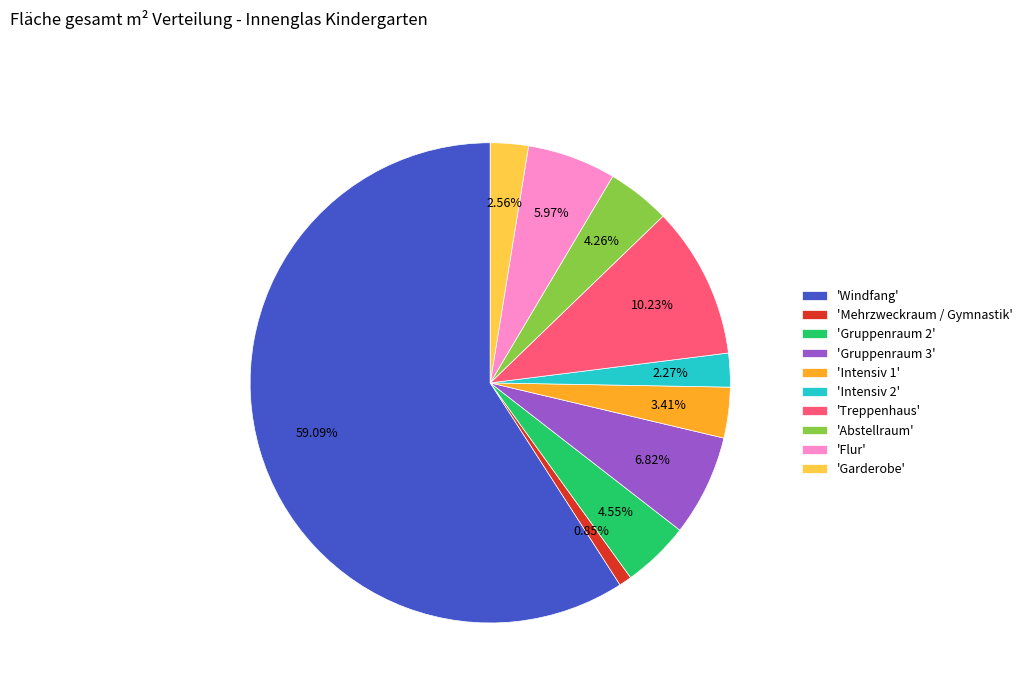

Does any single category account for the majority?

Yes